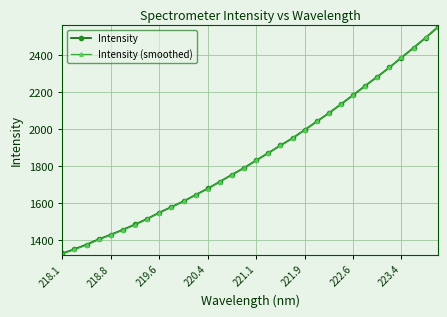

How many lines are shown in the chart?

2